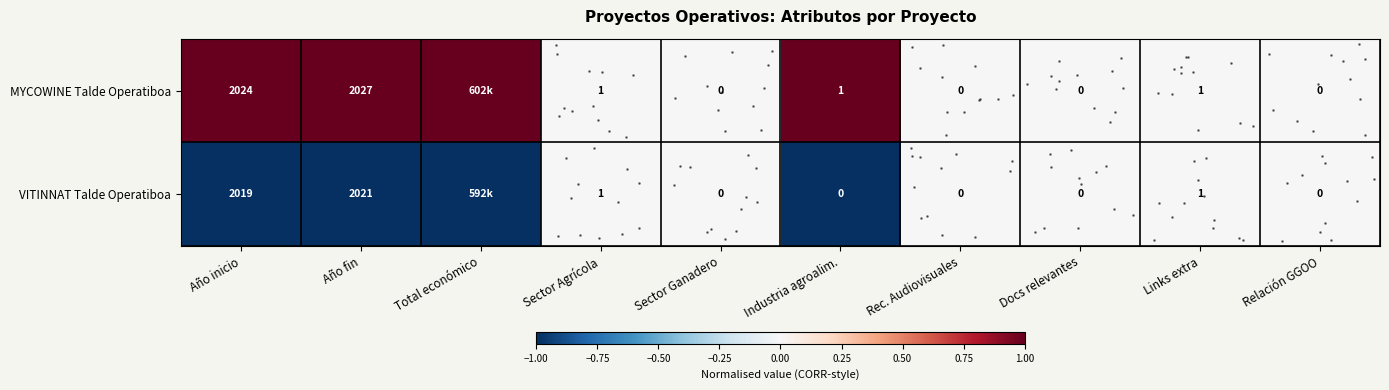

List the series in order of their overall mean, highest first.

row_0, row_1